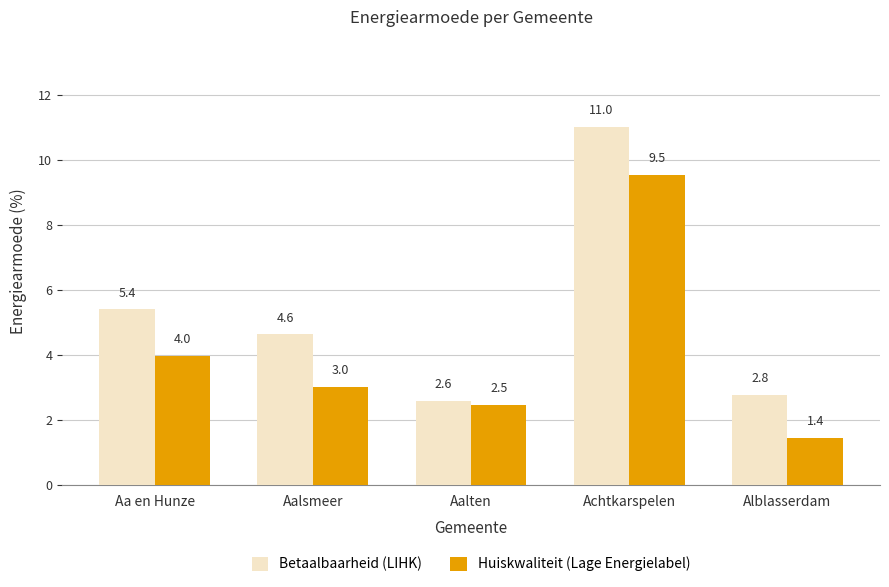

What is the smallest value displayed?

1.4